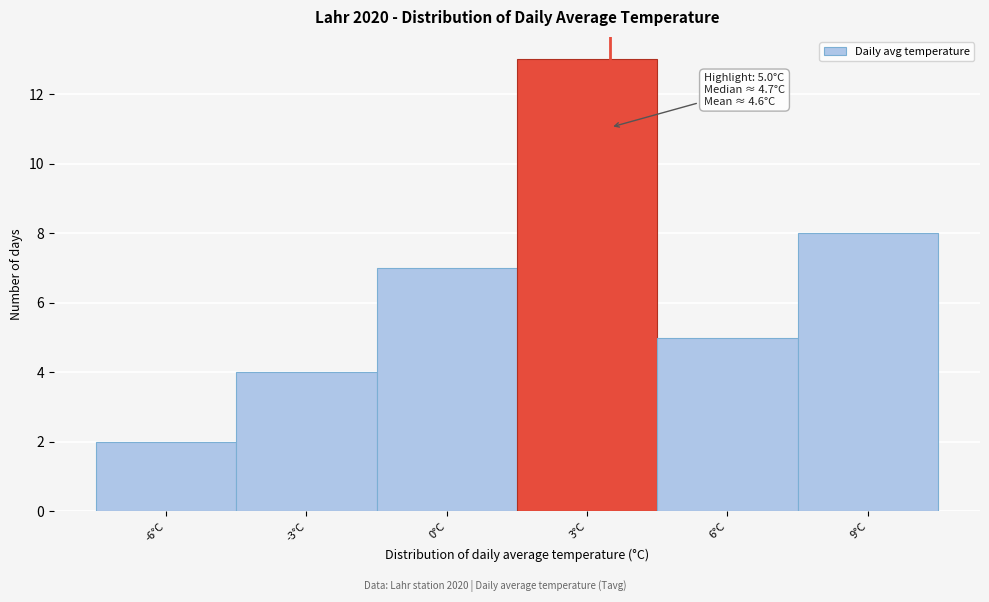

Reading right to left, transcribe all the data shown in this chart.

8	5	13	7	4	2